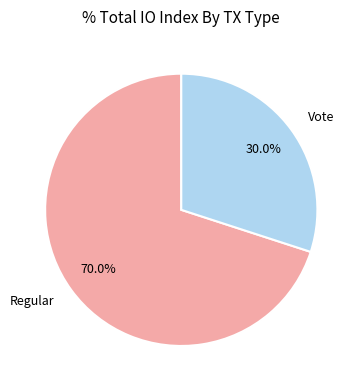

Which slice is the largest?

Regular